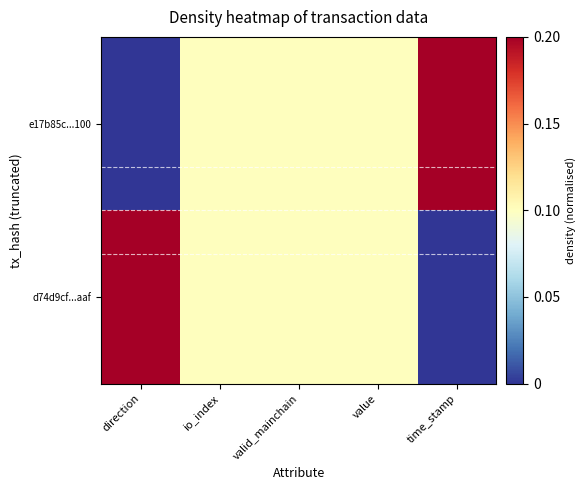

What is the greatest value displayed?

1.0